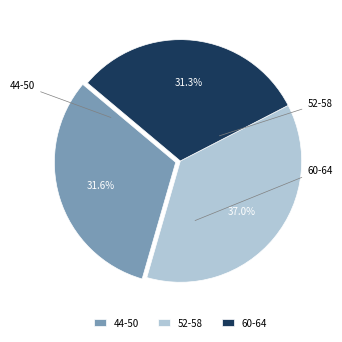

Which slice is the largest?

52-58